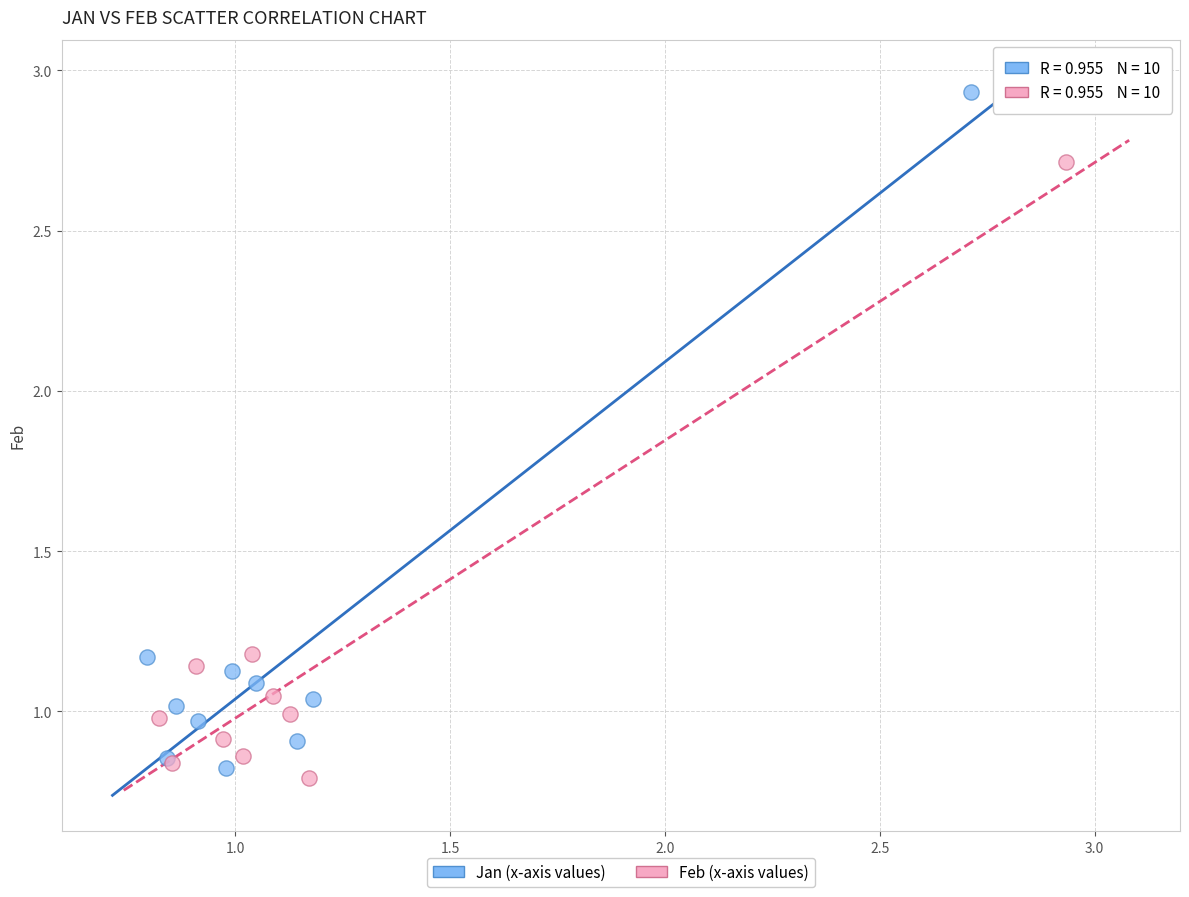

What are all the series names shown in the legend?

Jan (x-axis values), Feb (x-axis values)